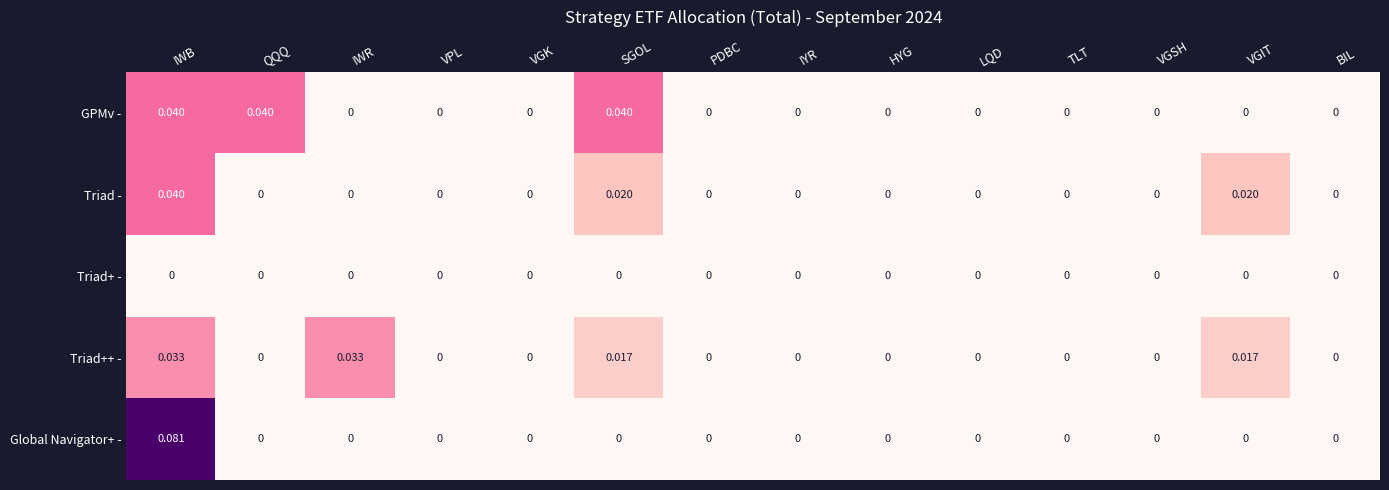

Which series has the largest total across all categories?

GPMv -